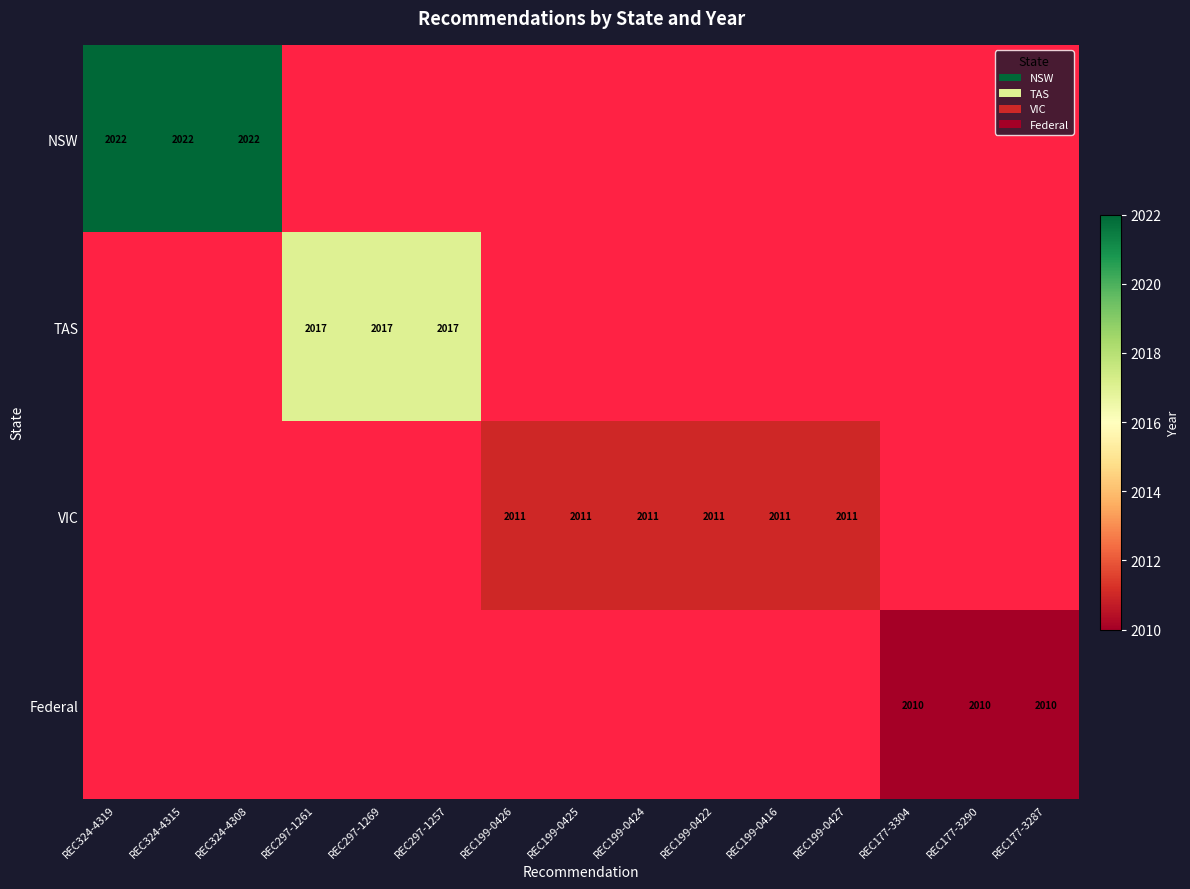

The Federal series shows 2010 at REC177-3304. True or false?

True